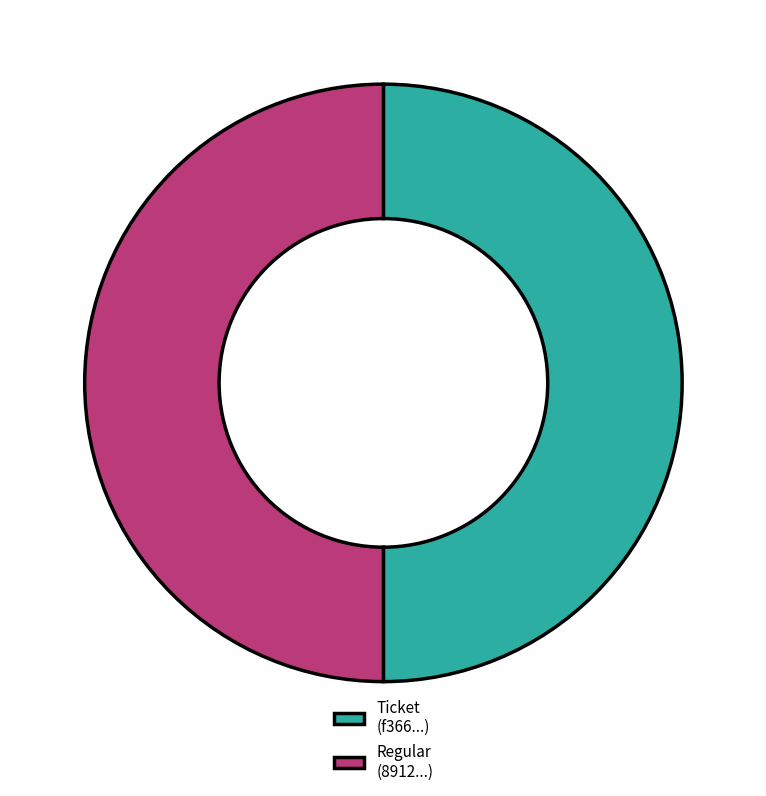

Approximately how many times larger is the value at Regular (8912...) compared to Ticket (f366...)?

1.0